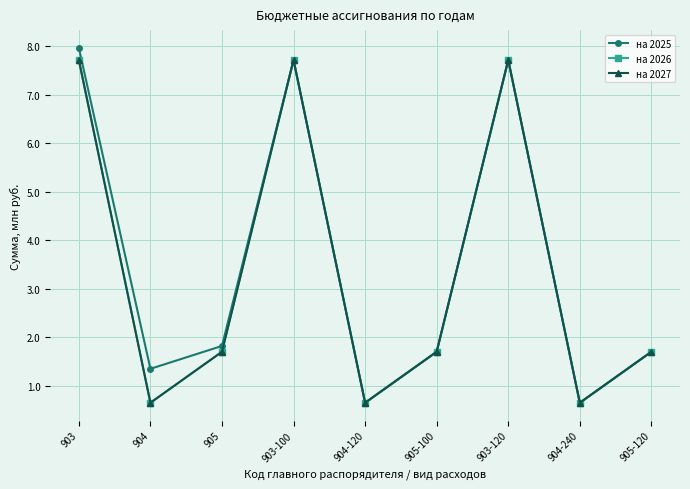

Does the chart have visible grid lines?

Yes